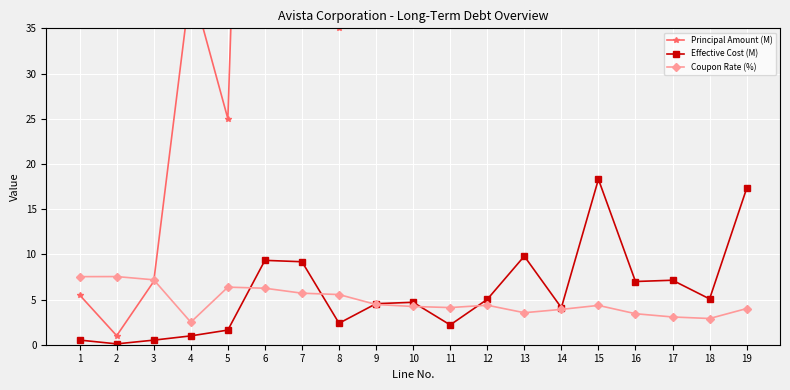

True or false: Principal Amount (M) and Effective Cost (M) intersect in this chart.

False